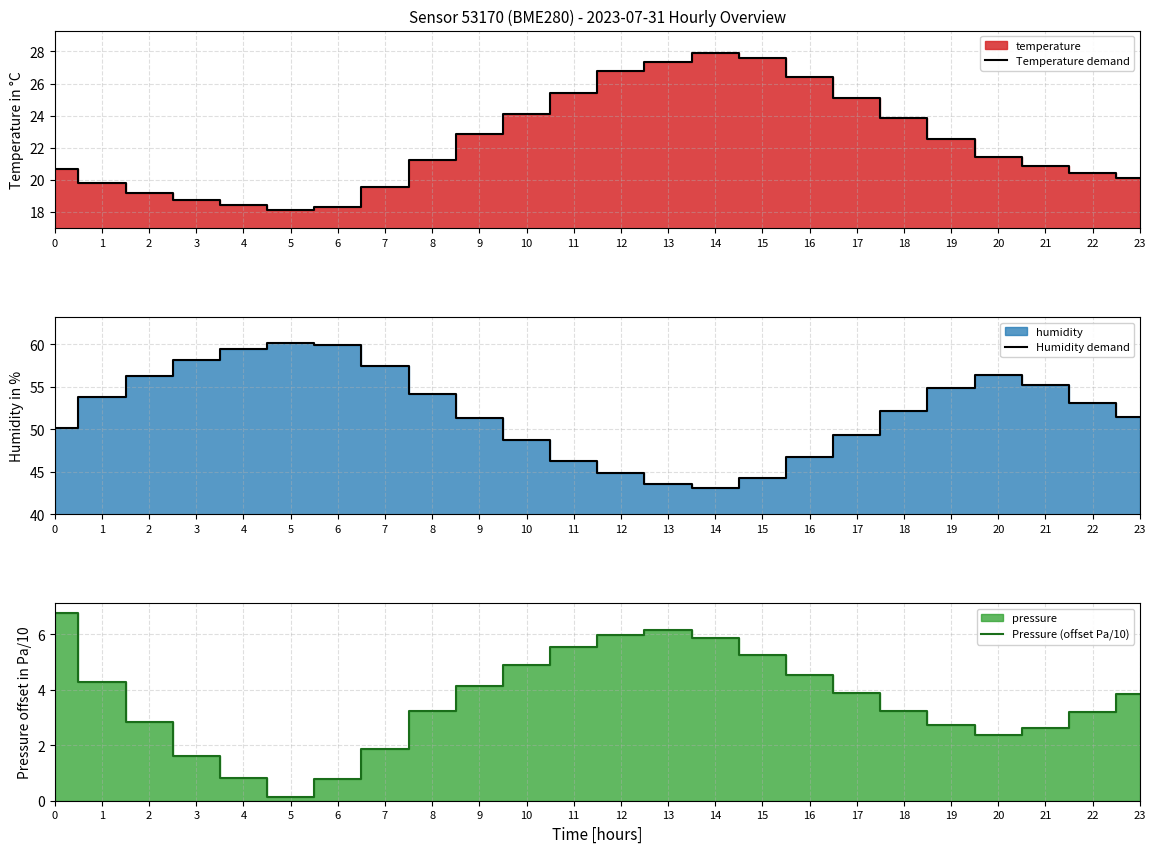

The Humidity demand series shows 97.6 at 5. True or false?

False